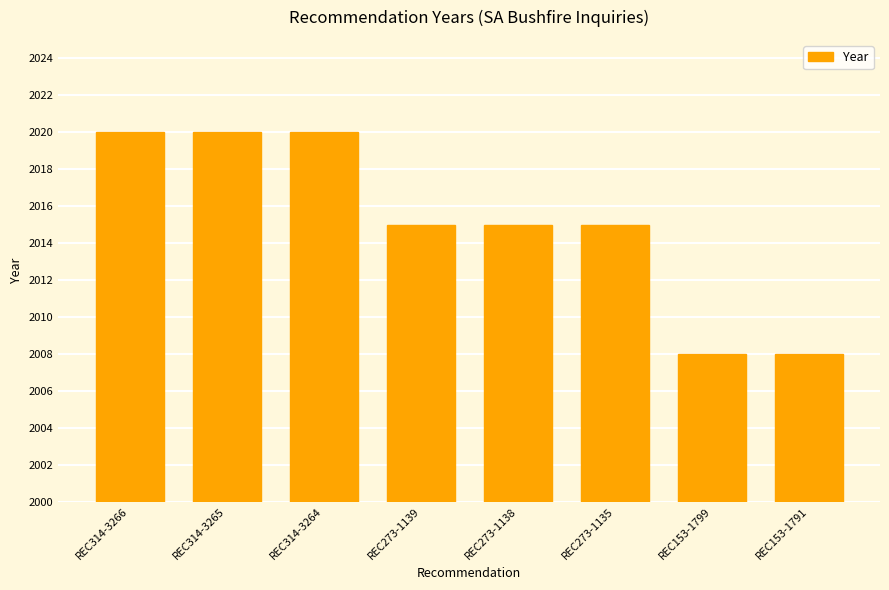

What is the difference between the maximum and minimum values?

12